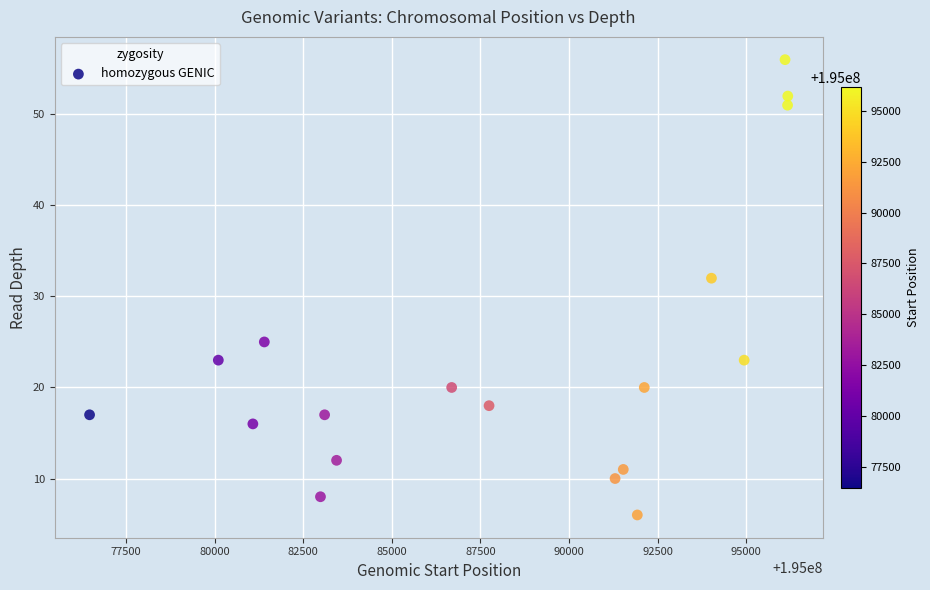

What is the range of Y values (max minus min)?

50